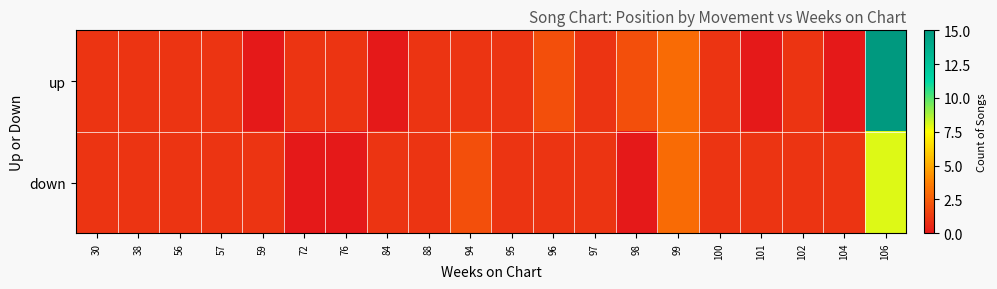

Reading right to left, list all the values displayed in this chart.

up: 106=15	104=0	102=1	101=0	100=1	99=3	98=2	97=1	96=2	95=1	94=1	88=1	84=0	76=1	72=1	59=0	57=1	56=1	38=1	30=1
down: 106=8	104=1	102=1	101=1	100=1	99=3	98=0	97=1	96=1	95=1	94=2	88=1	84=1	76=0	72=0	59=1	57=1	56=1	38=1	30=1